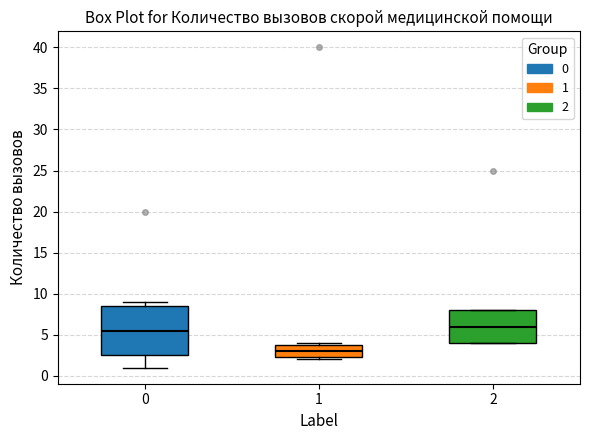

Which box is the tallest, from its lower edge to its upper edge?

0